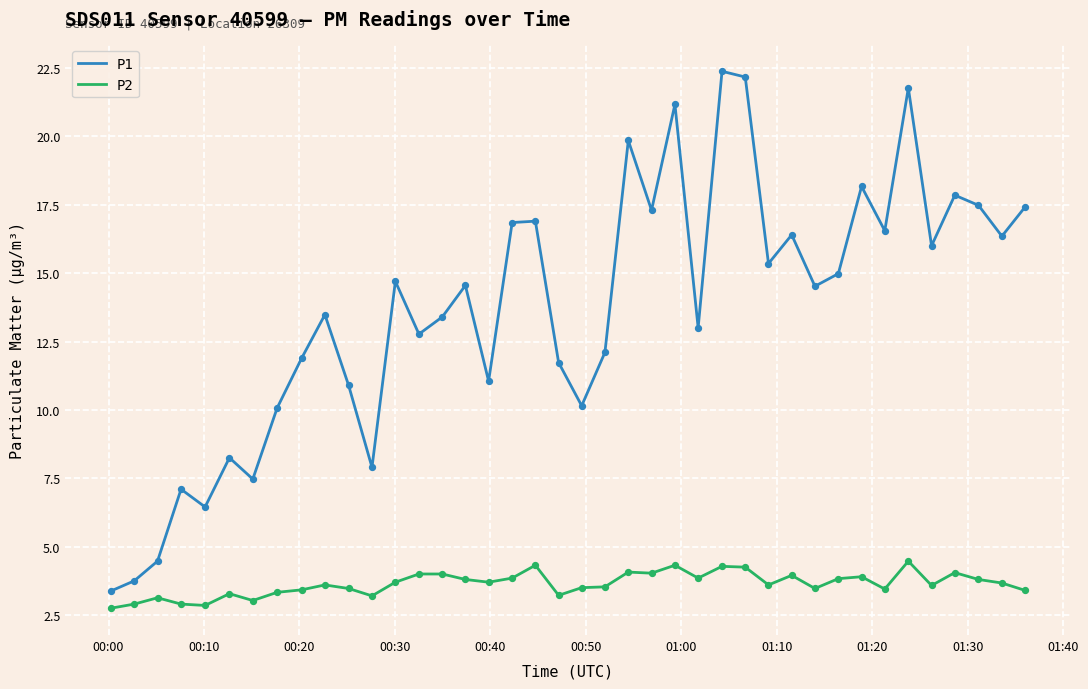

Which series has the largest range (max minus min)?

P1